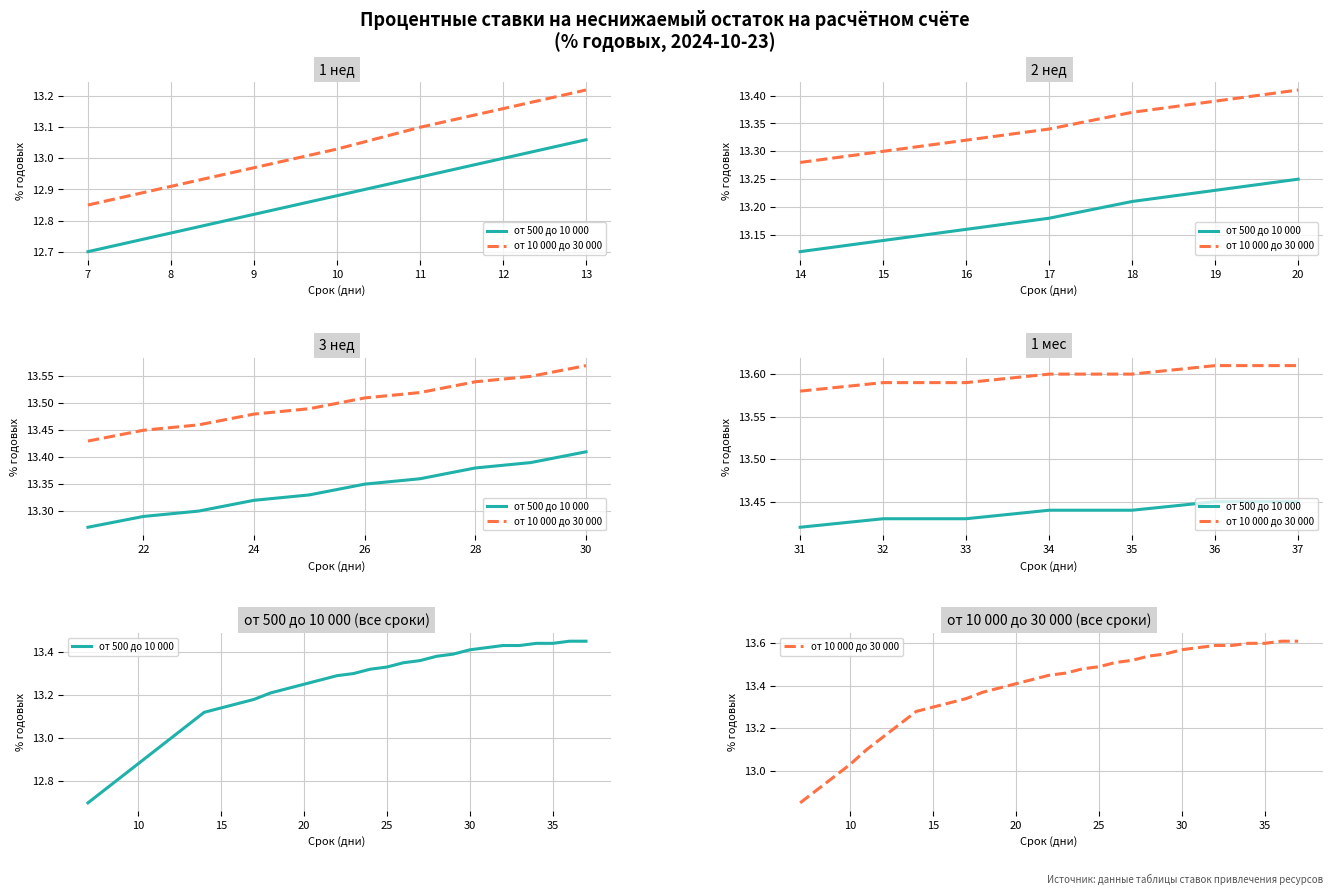

At 35, list the series in order from smallest to largest.

от 500 до 10 000, от 10 000 до 30 000